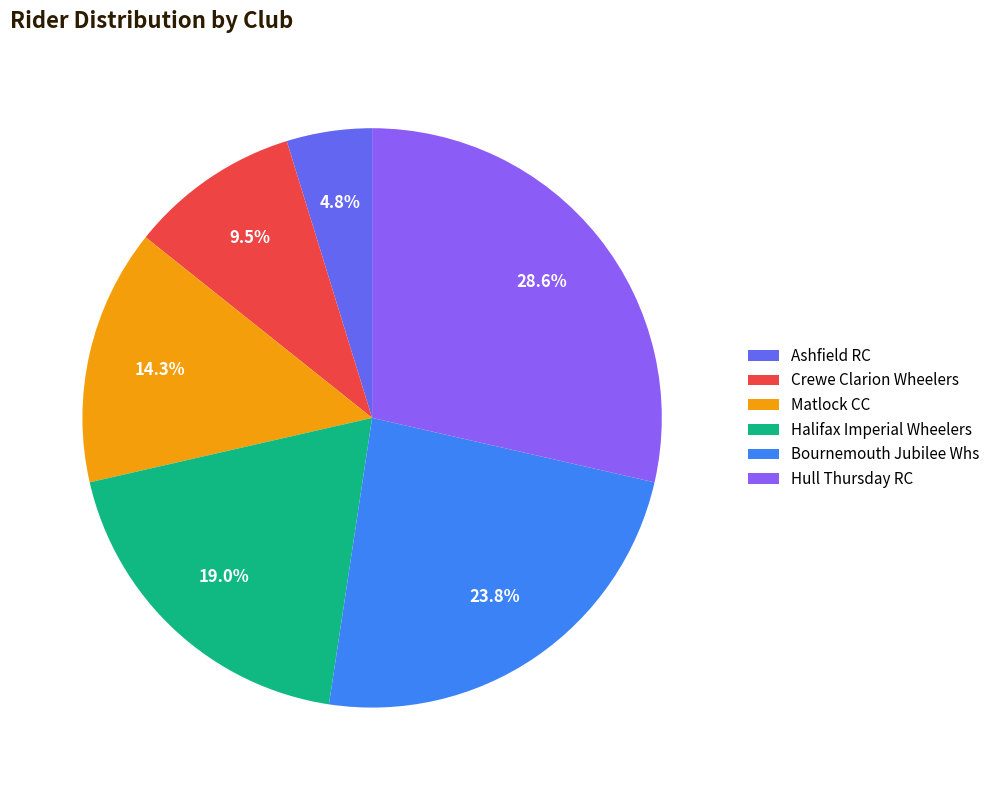

Count the number of slices in the pie.

6